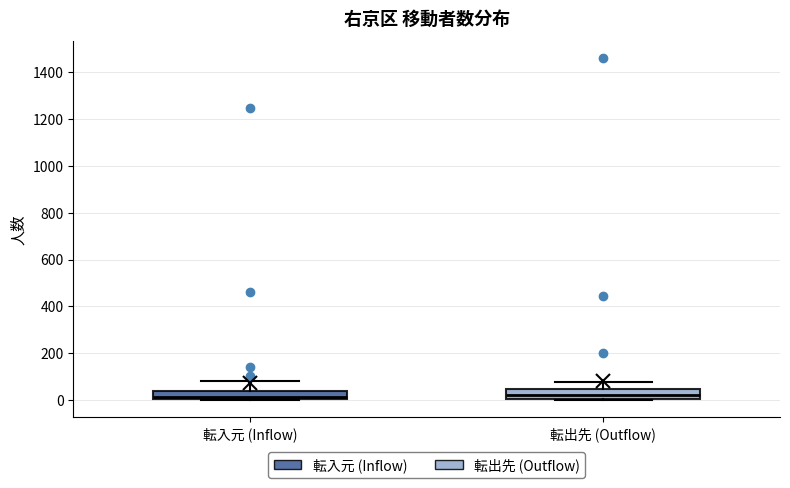

Where is the upper edge of the box for 転入元 (Inflow) on the y-axis? The values are not printed on the chart, so give them approximately, as read against the axis.

40